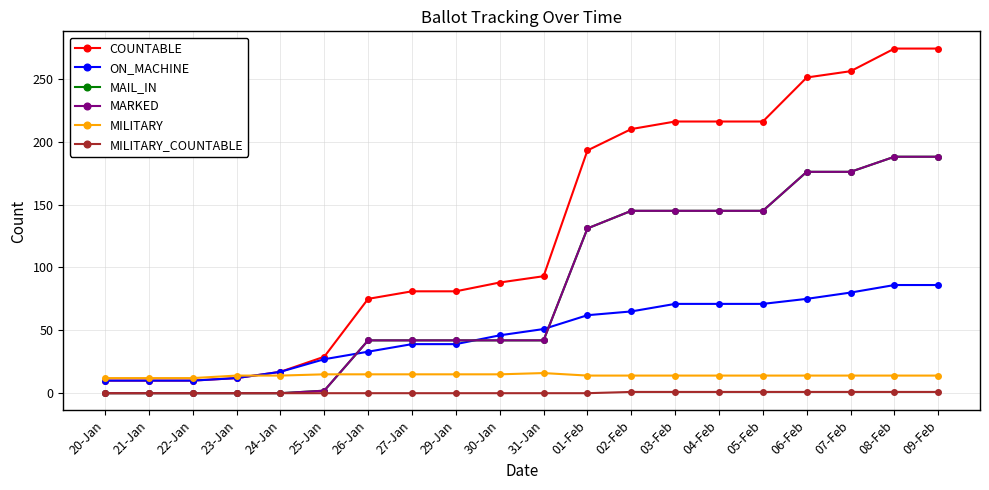

Does the chart have visible grid lines?

Yes